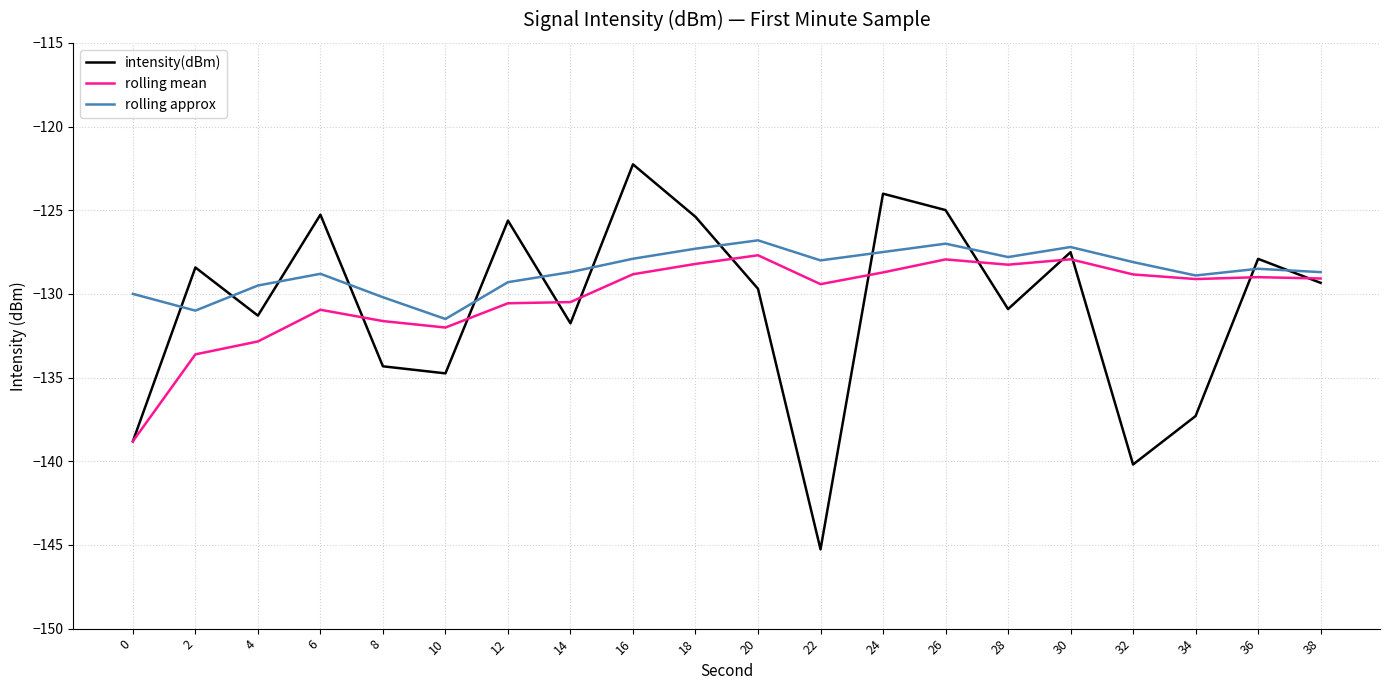

What is the total value across all series at 32?

-397.1